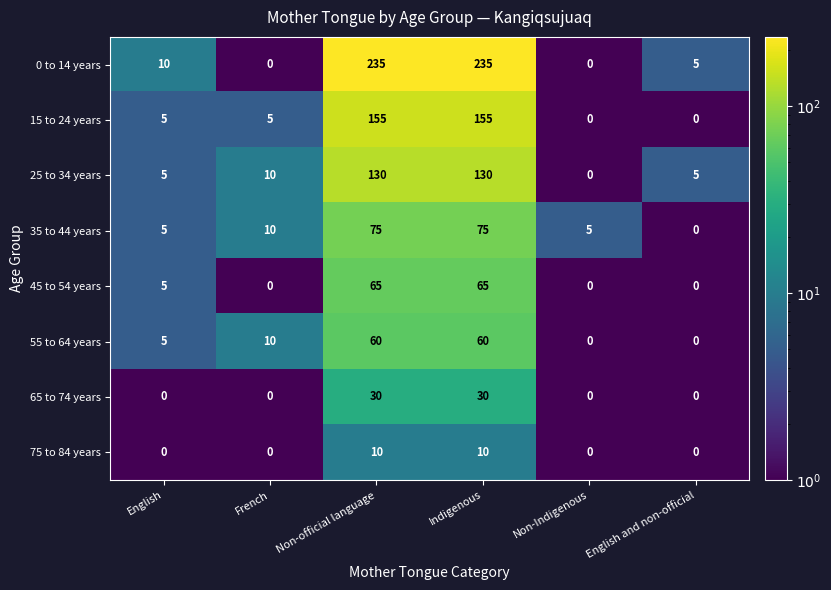

What is the sum of all 45 to 54 years values?

135